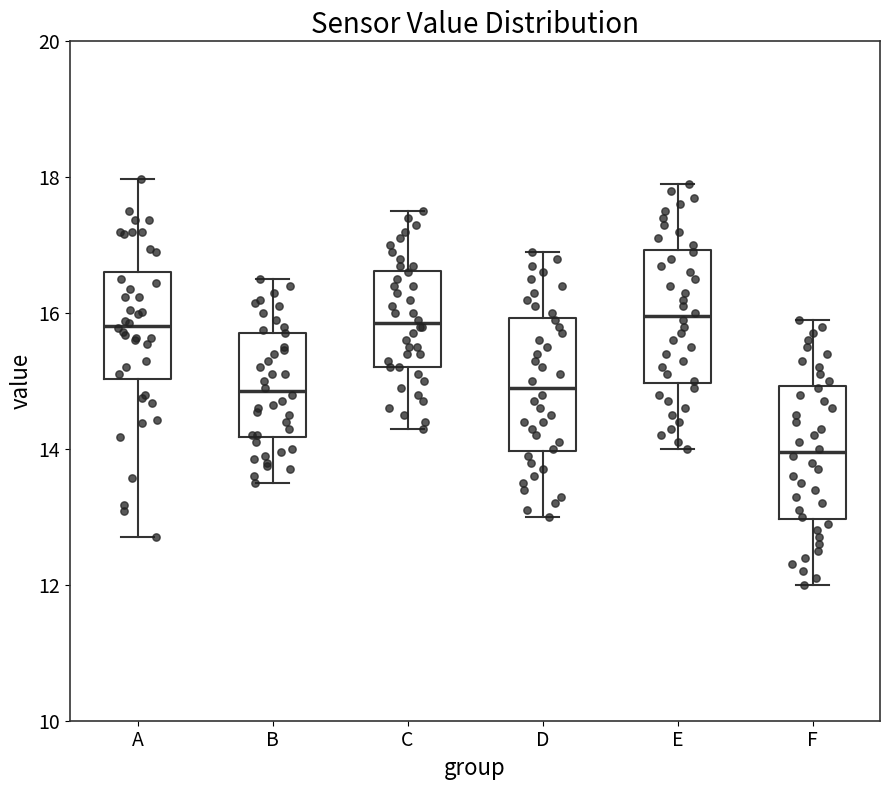

Reading left to right, read every box against the y-axis: the position of its median line, the range the box covers, and the ends of its whiskers. The values are not printed on the chart, so give them approximately, as read against the axis.

A: median 15.8, box 15.0 to 16.6, whiskers 12.8 to 18.0
B: median 14.8, box 14.2 to 15.8, whiskers 13.6 to 16.6
C: median 15.8, box 15.2 to 16.6, whiskers 14.4 to 17.6
D: median 15.0, box 14.0 to 16.0, whiskers 13.0 to 17.0
E: median 16.0, box 15.0 to 17.0, whiskers 14.0 to 18.0
F: median 14.0, box 13.0 to 15.0, whiskers 12.0 to 16.0